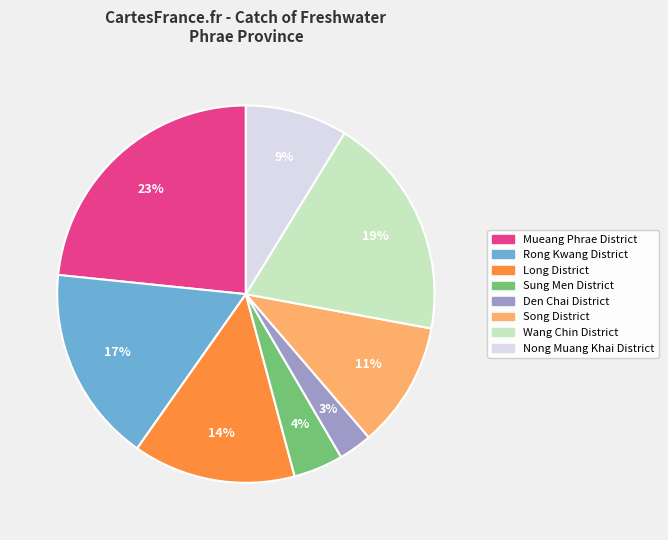

To the nearest percent, what percentage of the pie is Wang Chin District?

19%